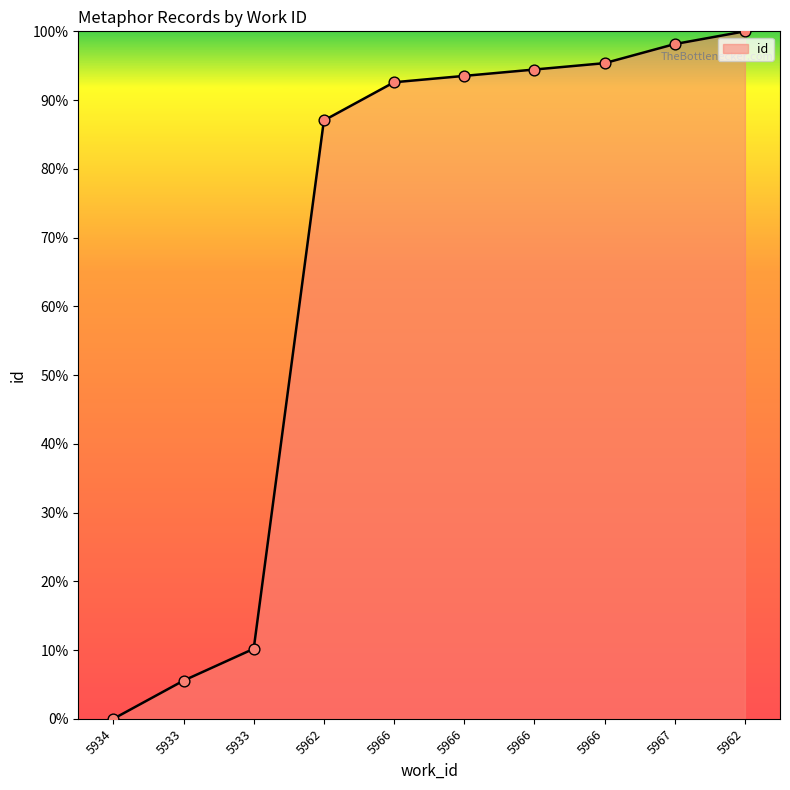

What is the ratio of the value at 5933 to the value at 5962?

0.1